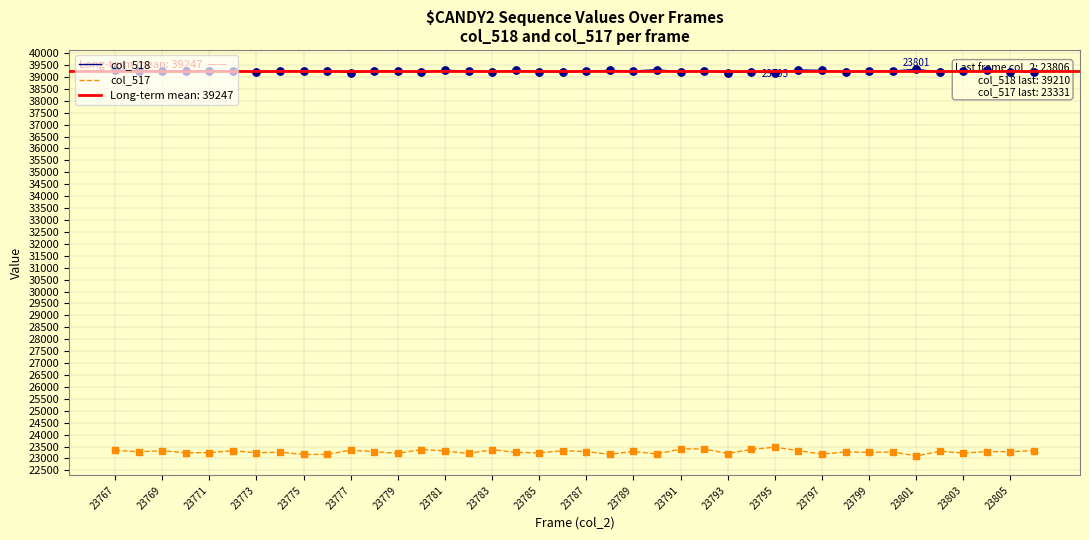

Which series has the largest Y range (max minus min)?

col_517